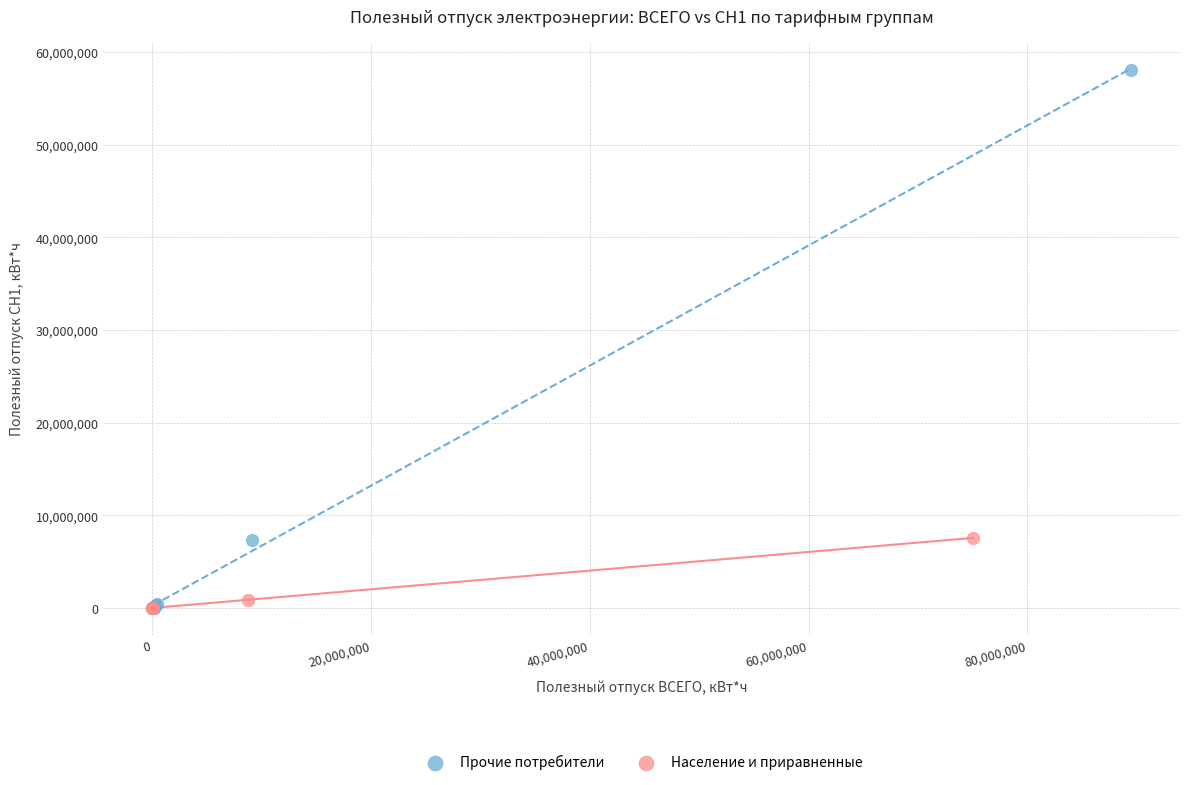

What are all the series names shown in the legend?

Прочие потребители, Население и приравненные